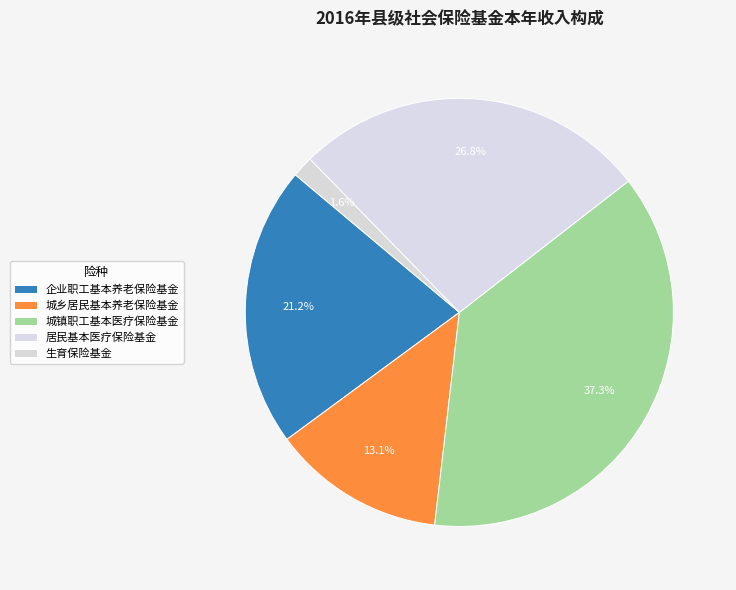

How many segments does this pie chart have?

5